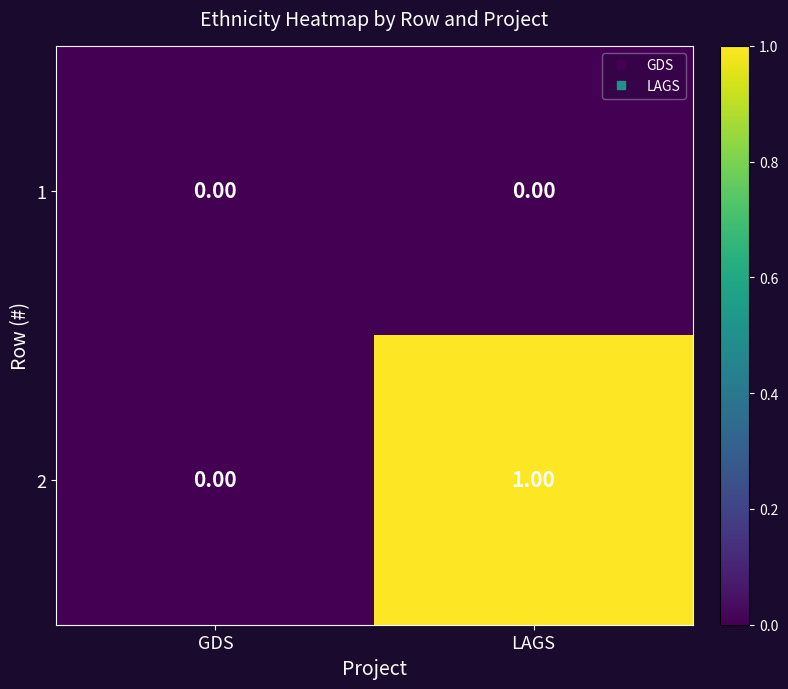

At which category does the chart reach its peak across all series?

LAGS